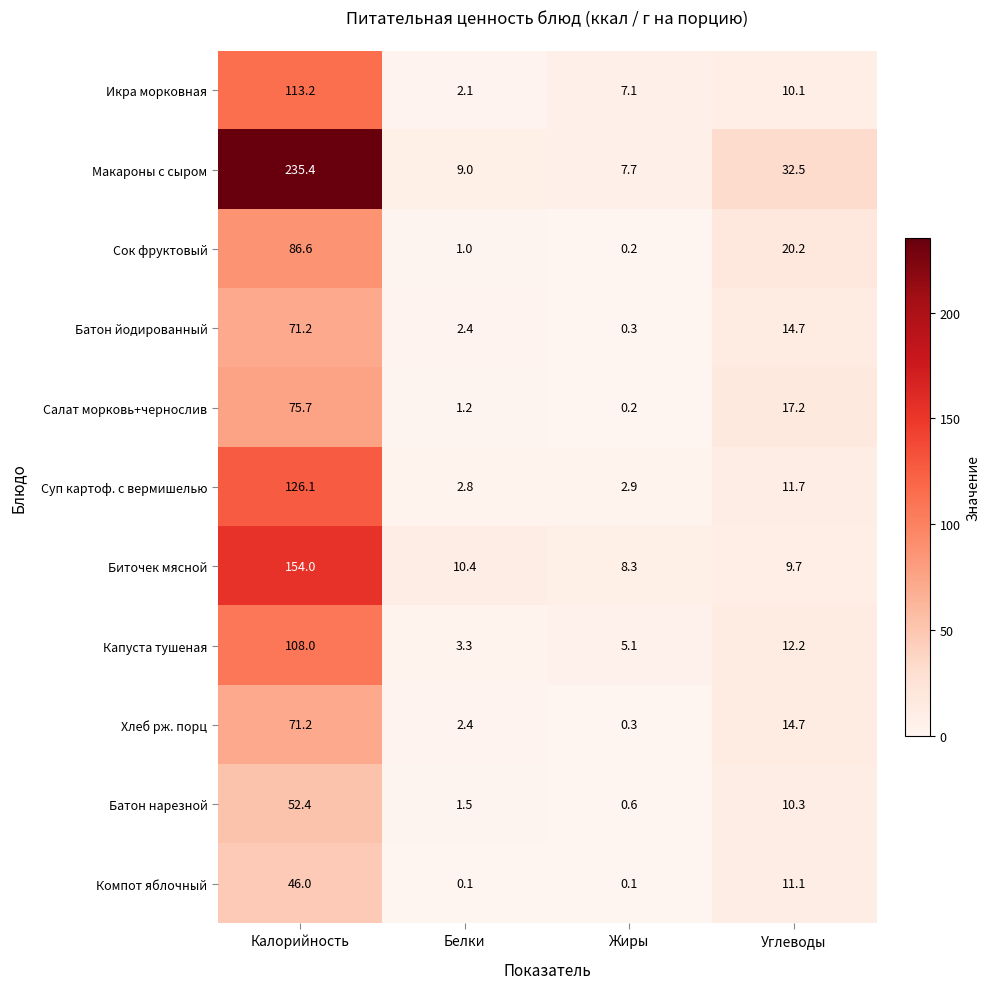

Which series changed the most between Белки and Жиры?

Икра морковная